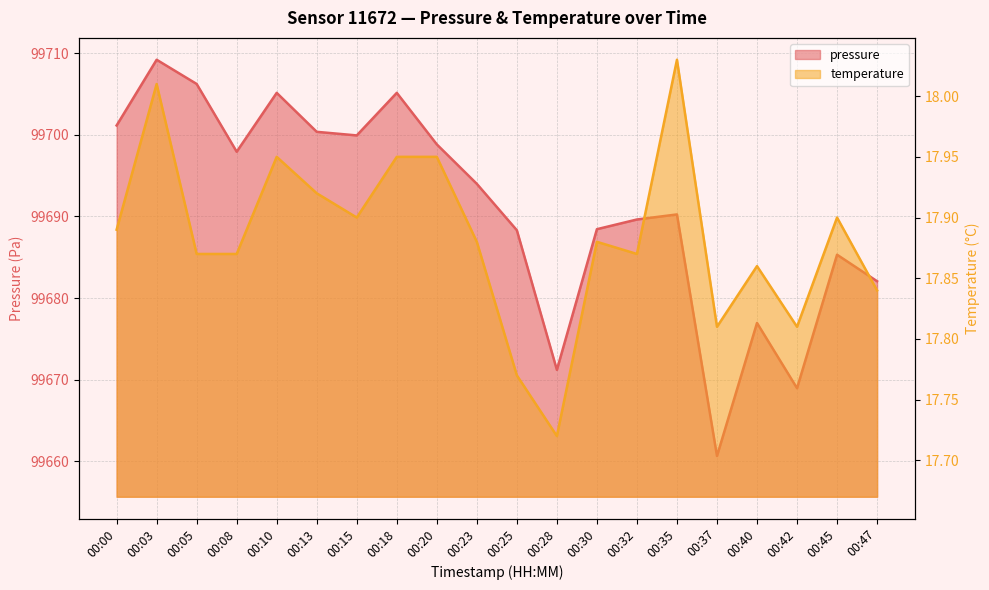

Which category has the lowest value in the temperature series?

00:28